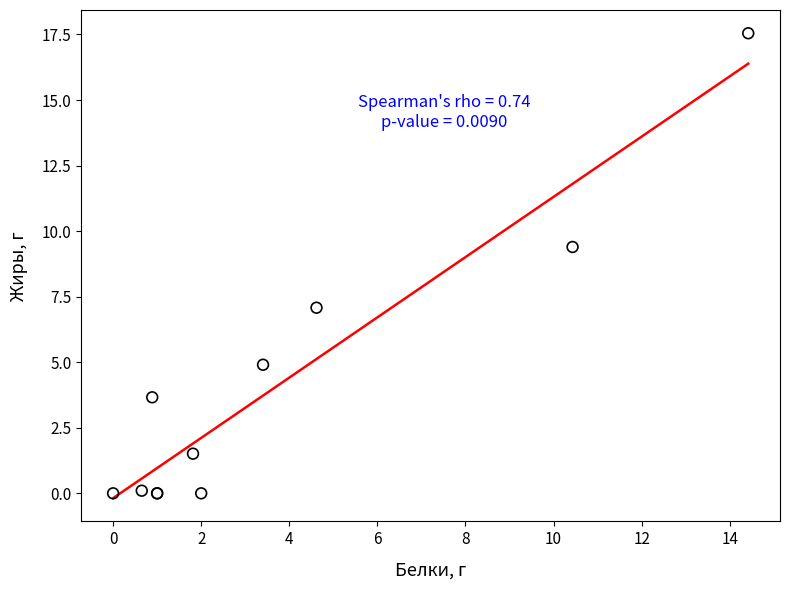

What Y value in the scatter plot is closest to 8?

7.1